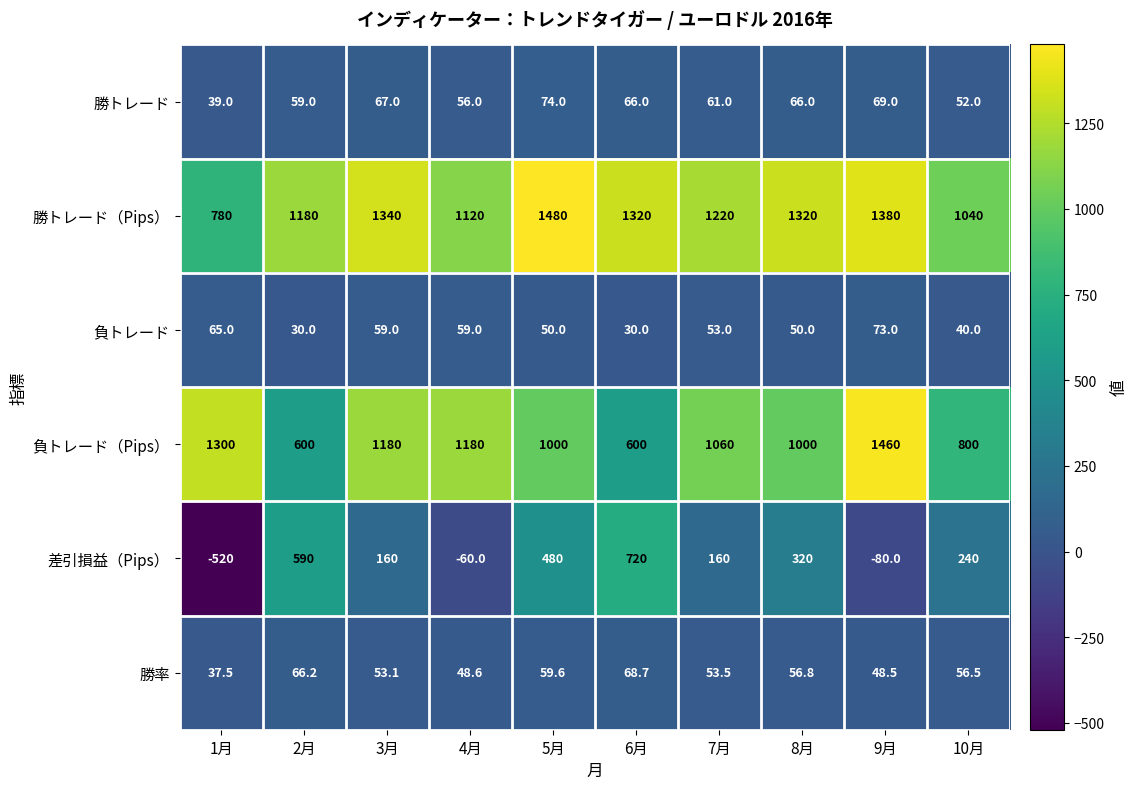

Count the number of data series in this chart.

6